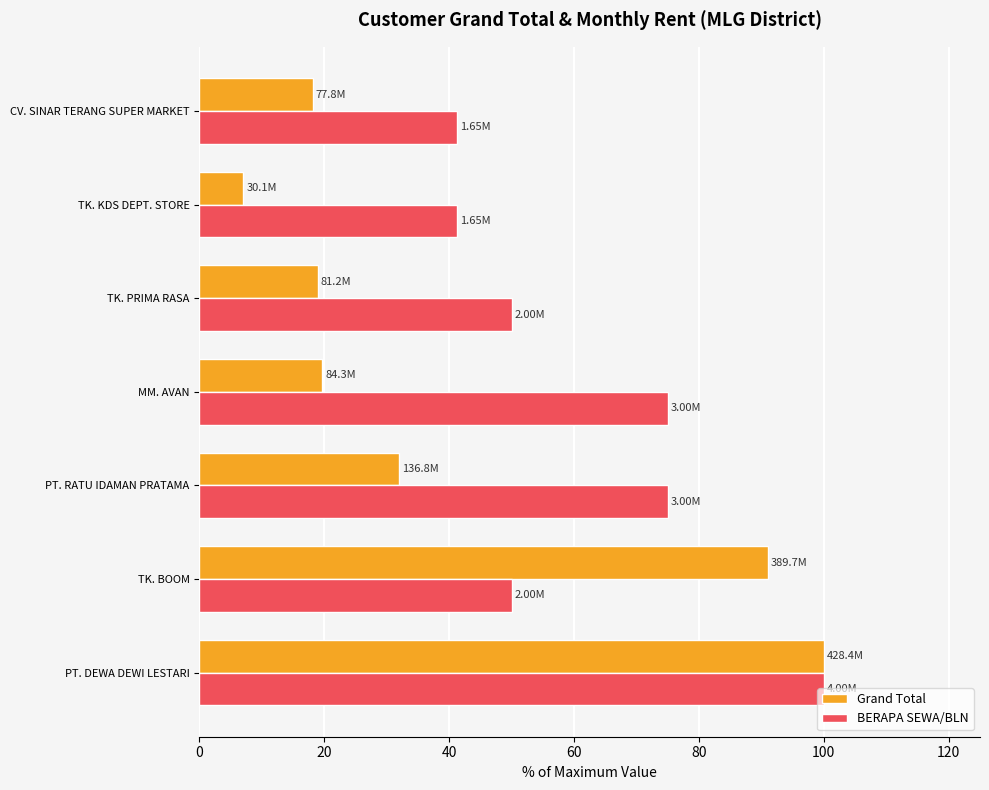

At which category does the chart reach its peak across all series?

PT. DEWA DEWI LESTARI